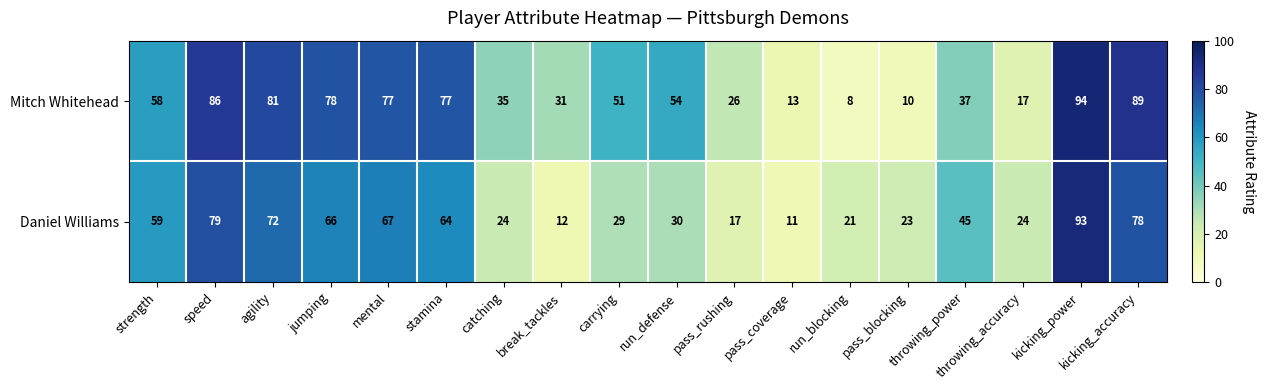

List the series in order of their peak value, highest first.

Mitch Whitehead, Daniel Williams